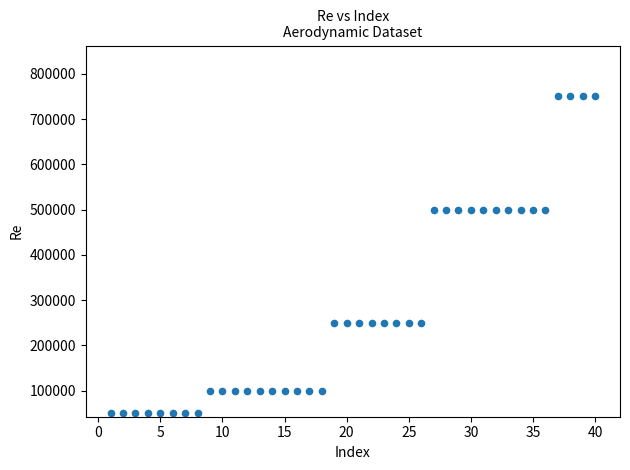

What is the range of X values (max minus min)?

39